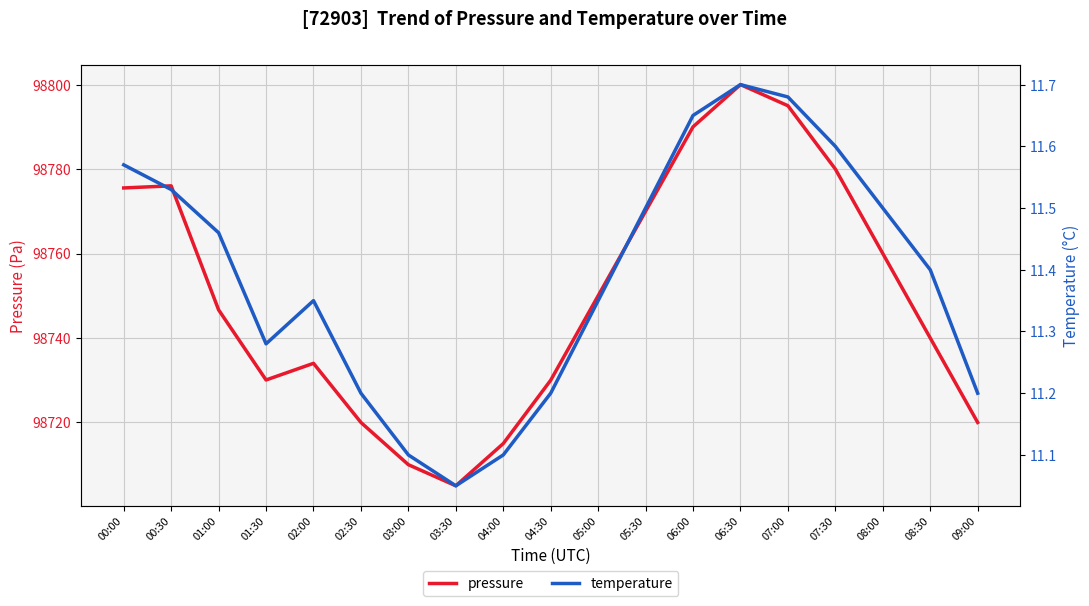

What is the label of the 18th point from the left?

08:30